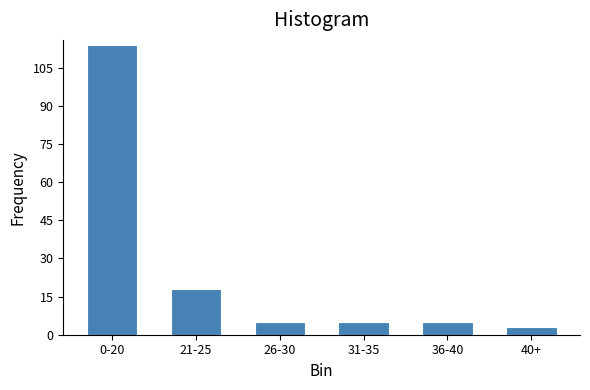

Reading left to right, transcribe all the data shown in this chart.

0-20=114	21-25=18	26-30=5	31-35=5	36-40=5	40+=3